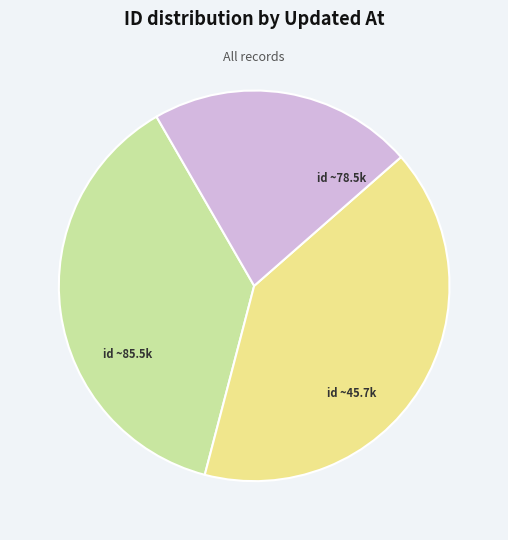

How many slices are in this pie chart?

3